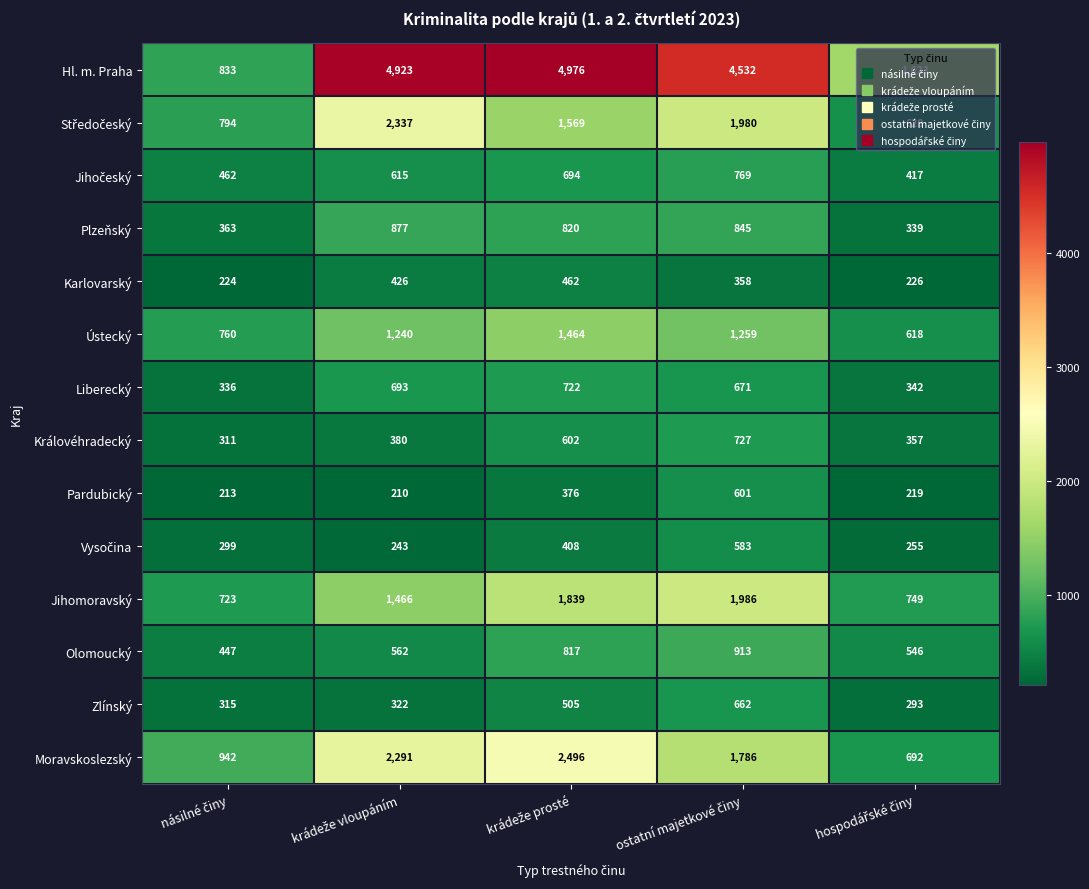

What is the difference between the second highest and second lowest values in the Plzeňský series?

482